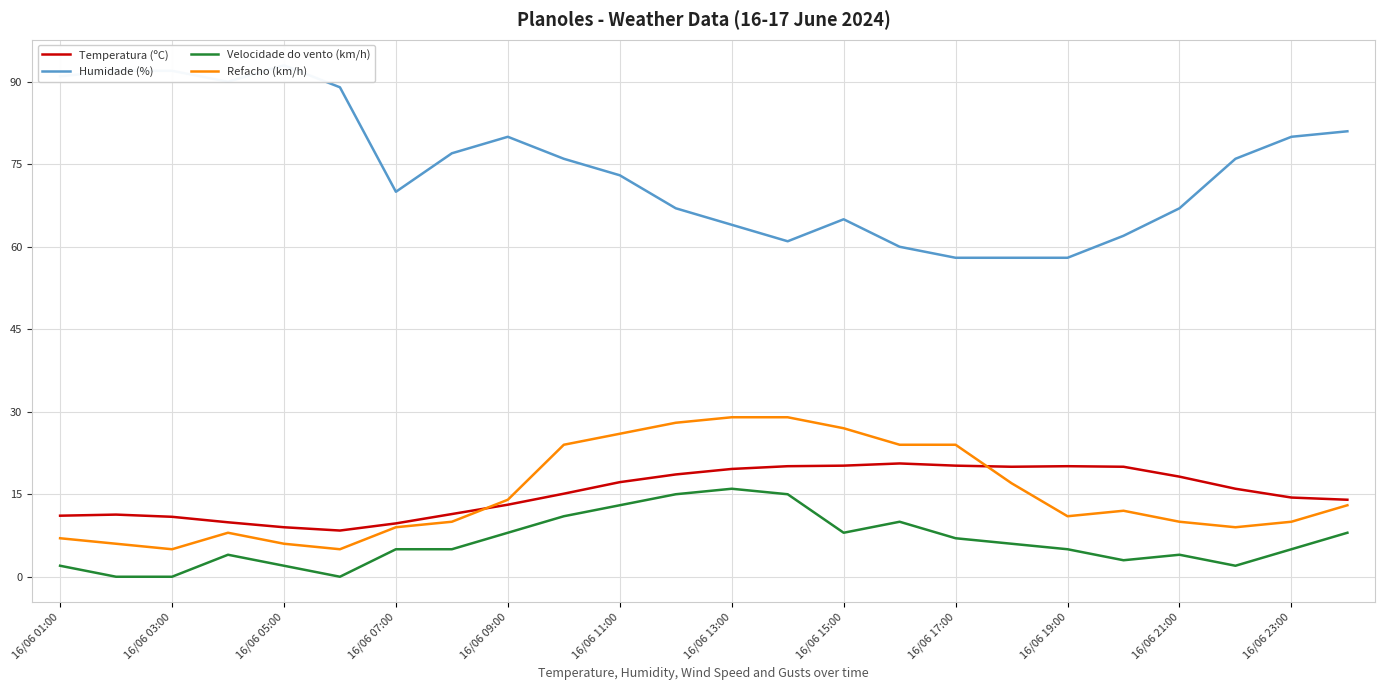

What is the difference between the maximum and minimum values in the Refacho (km/h) series?

24.0